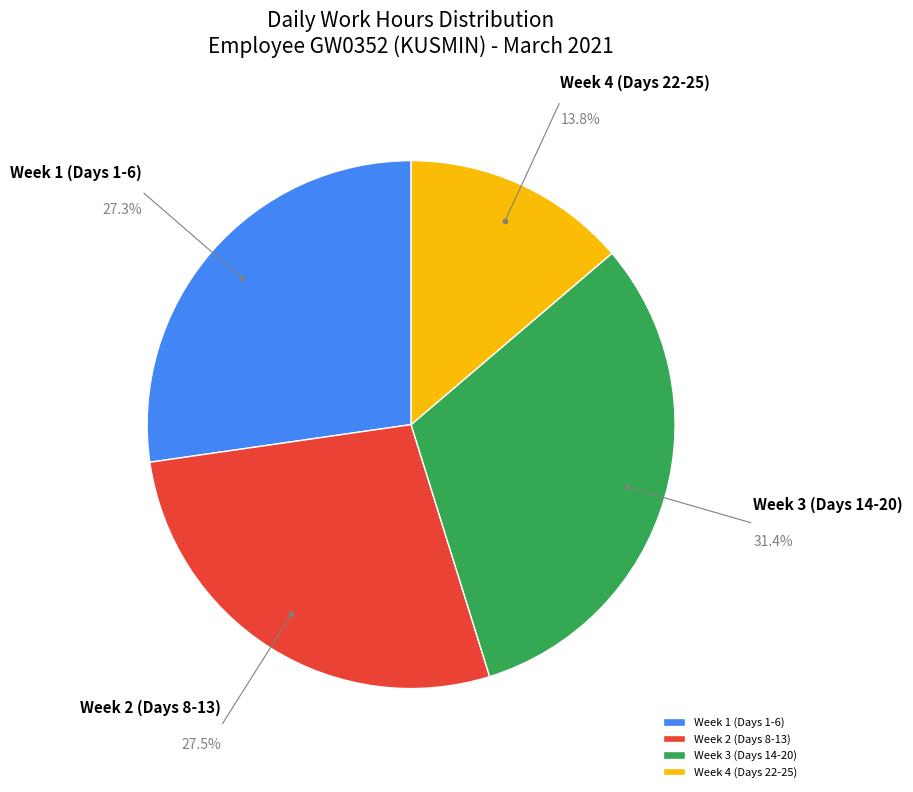

To the nearest percent, what is the average slice percentage?

25%